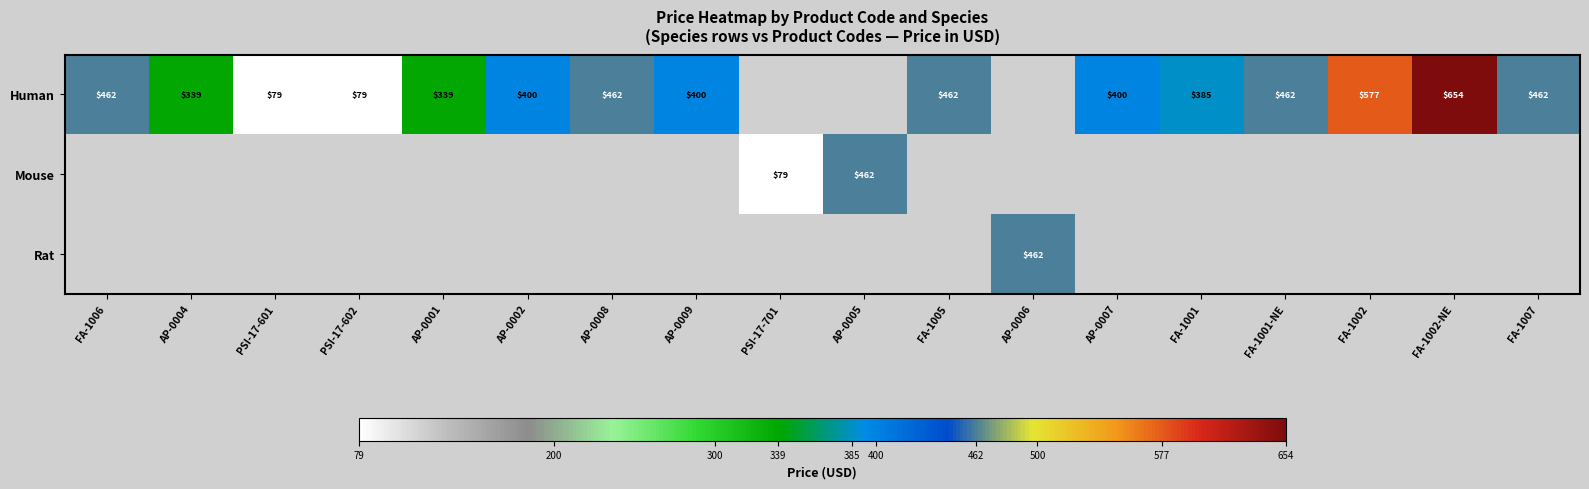

True or false: Human has a value of 829 at FA-1001-NE.

False